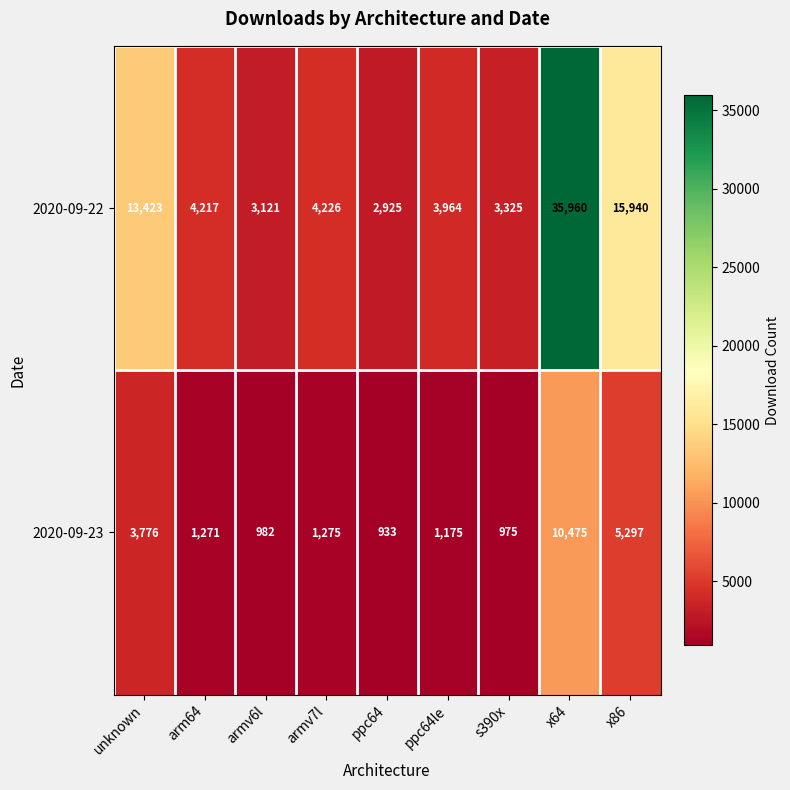

What is the minimum value shown in the chart?

933